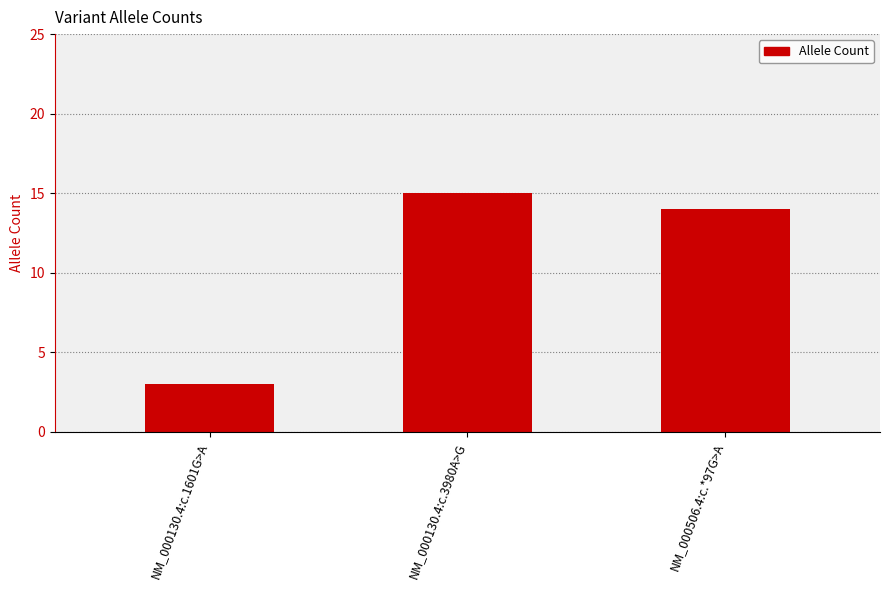

Between NM_000506.4:c.*97G>A and NM_000130.4:c.3980A>G, which is larger?

NM_000130.4:c.3980A>G